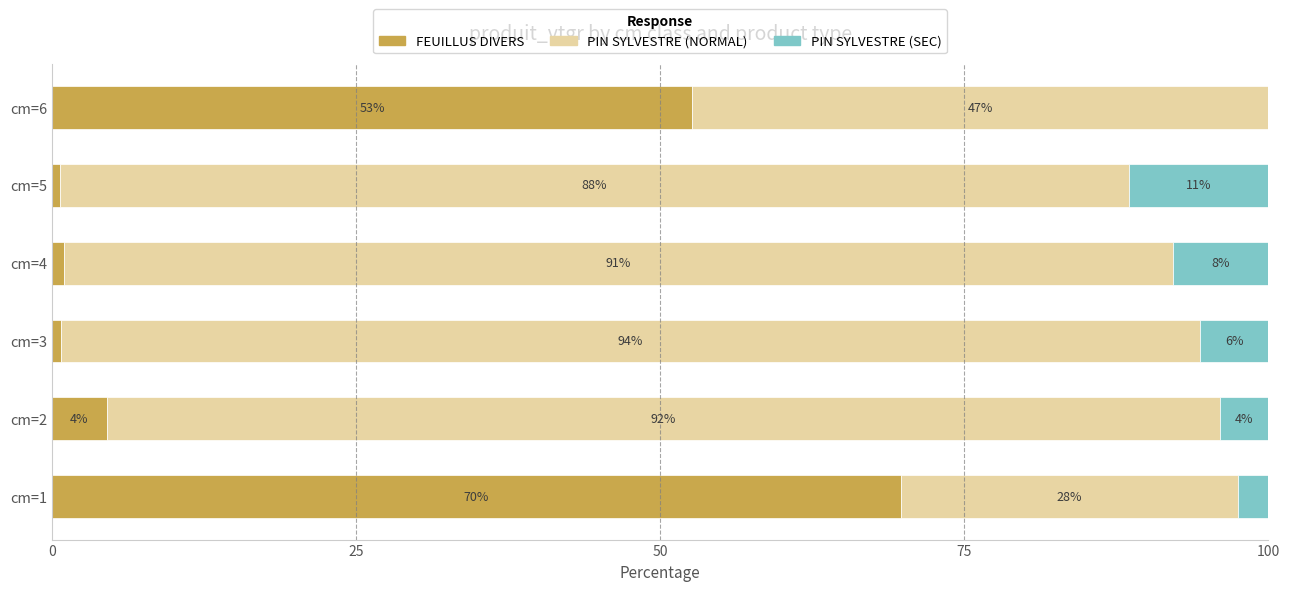

What is the total value across all series at cm=5?

100.0